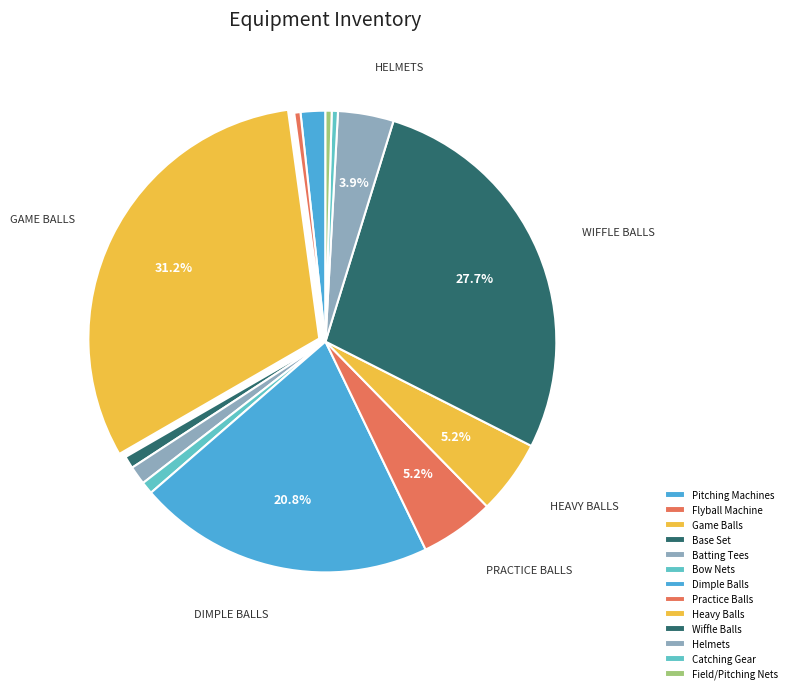

What percentage is the Heavy Balls slice, to the nearest percent?

5%